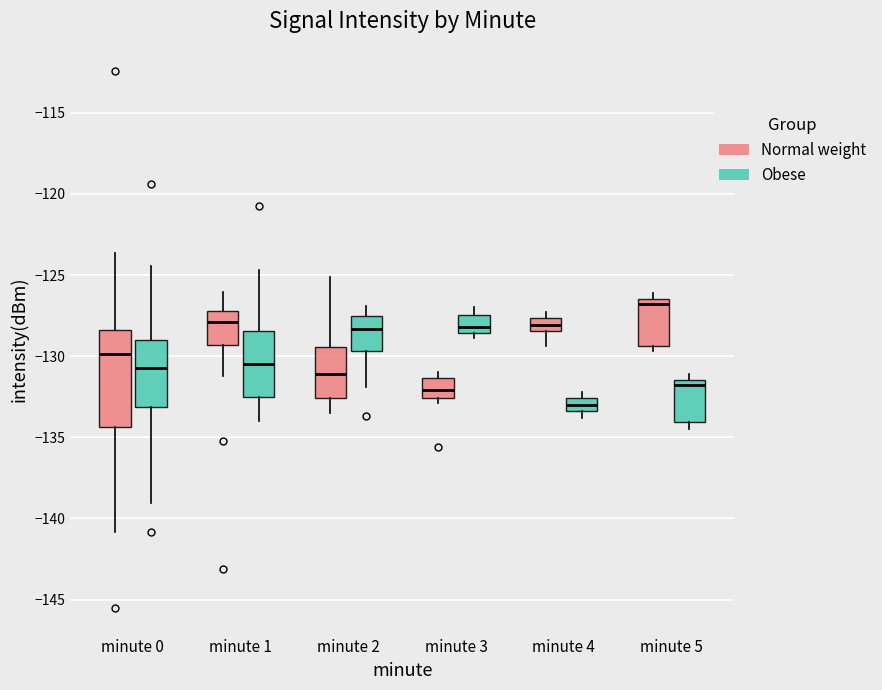

Which box has the lowest median line?

minute 4 (Obese)